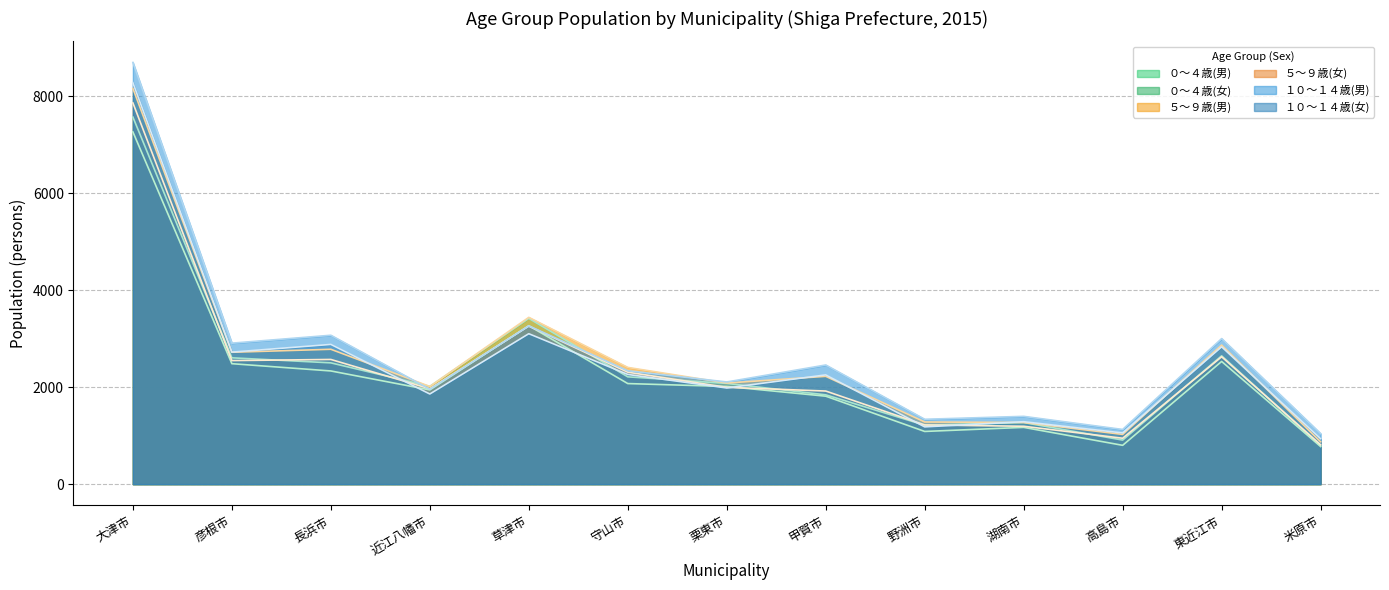

Where do ０～４歳(男) and １０～１４歳(女) first cross each other?

長浜市 and 近江八幡市